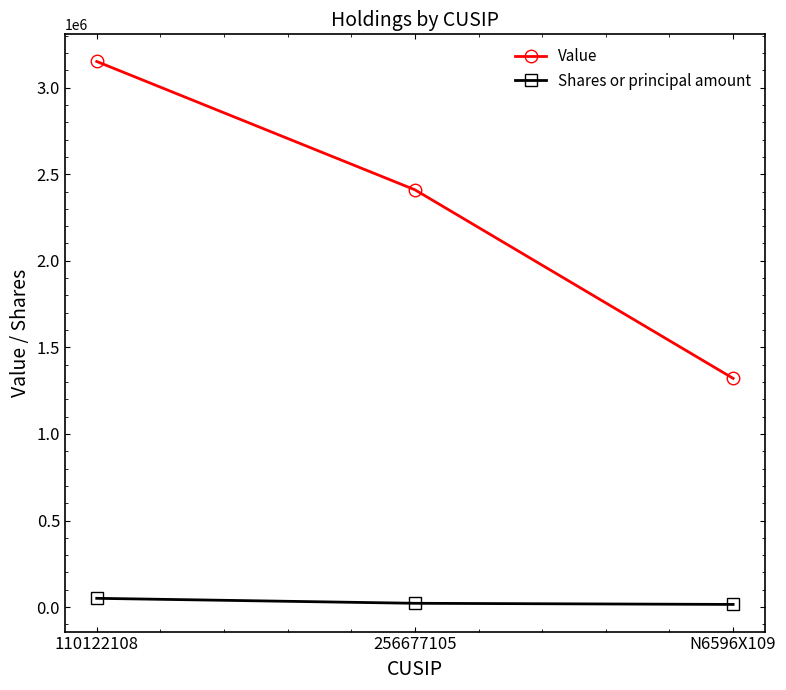

At 256677105, list the series in order from smallest to largest.

Shares or principal amount, Value